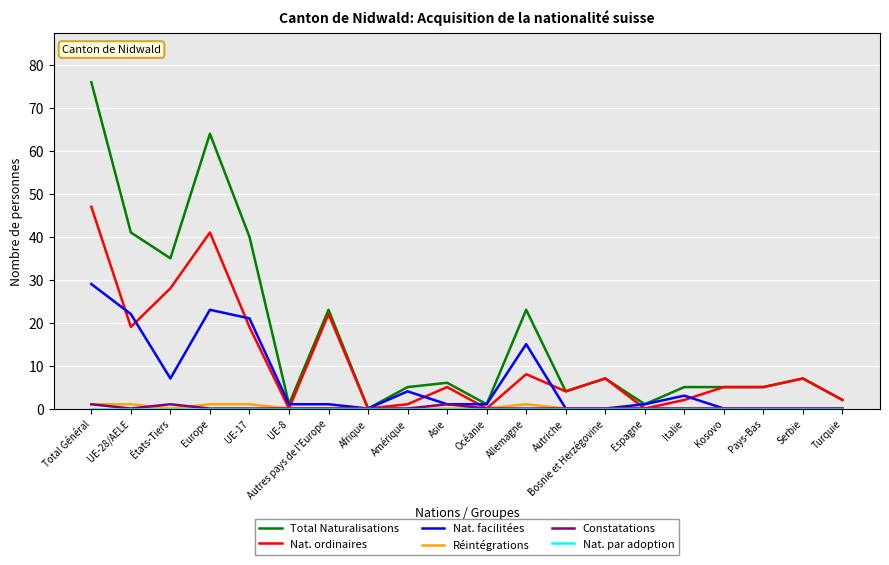

What is the difference between the maximum and minimum values in the Nat. ordinaires series?

47